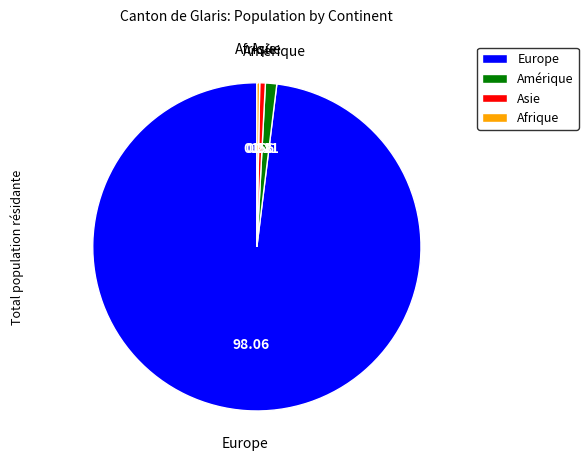

Is there a majority slice in this chart?

Yes